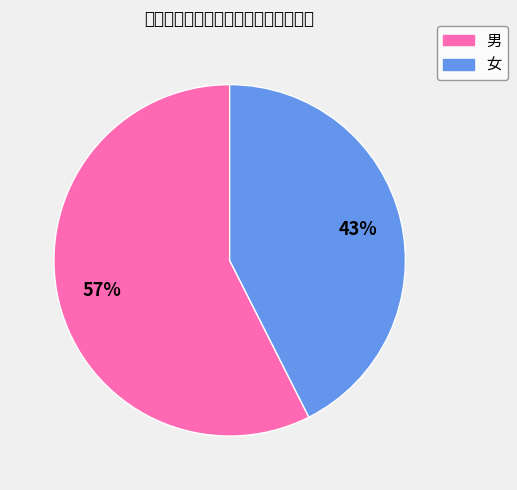

Which has a higher value, 男 or 女?

男